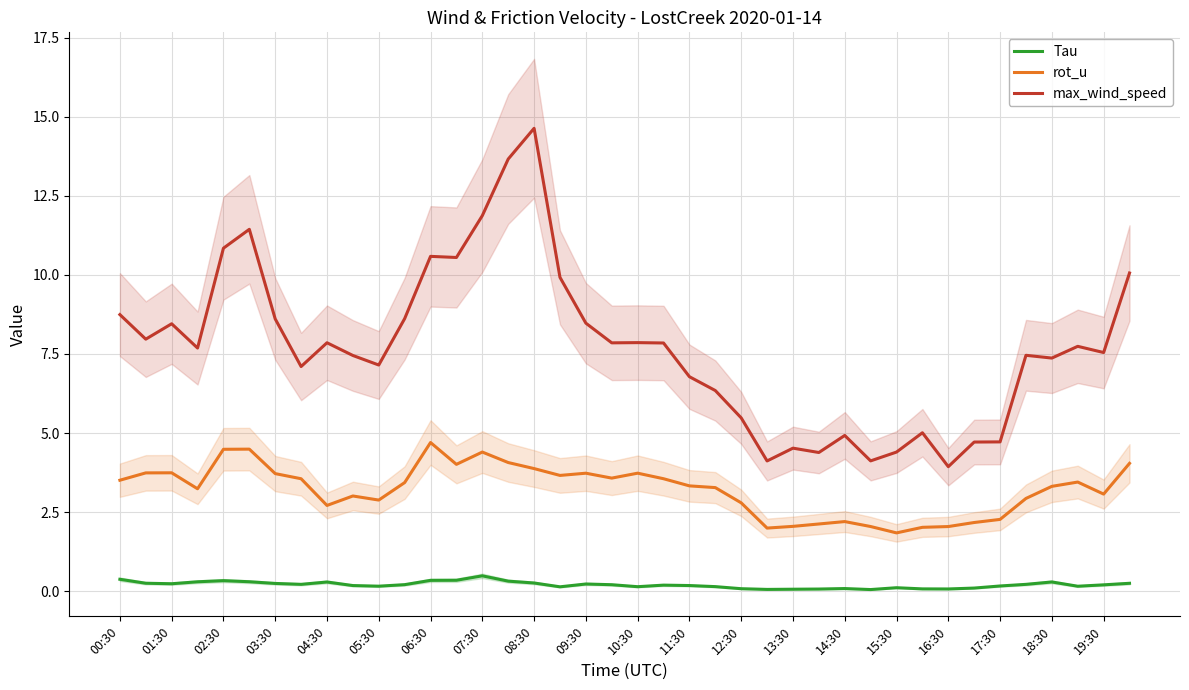

Is it true that max_wind_speed equals 7.6 at 15:30?

False